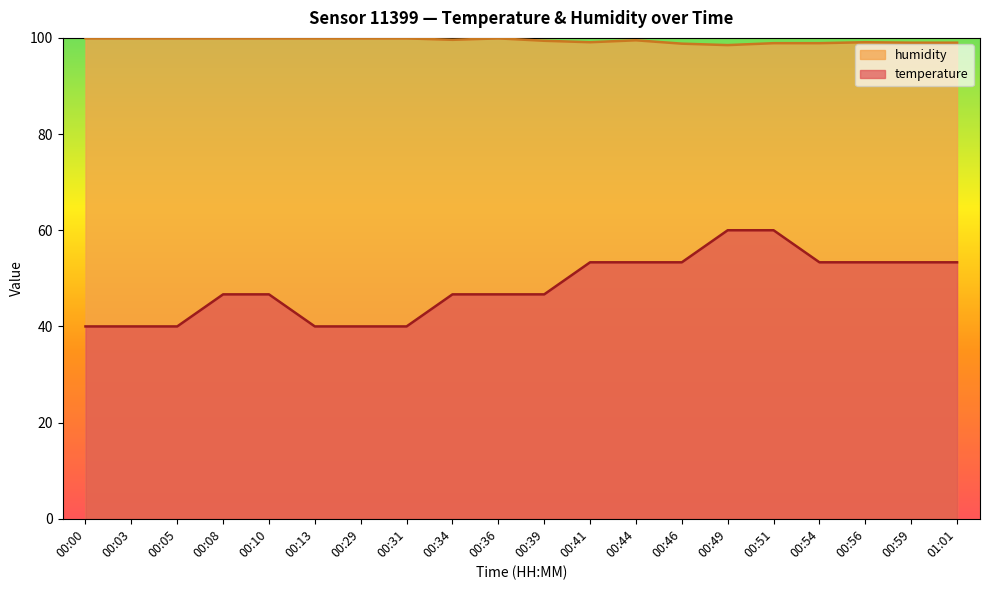

True or false: humidity and temperature intersect in this chart.

False